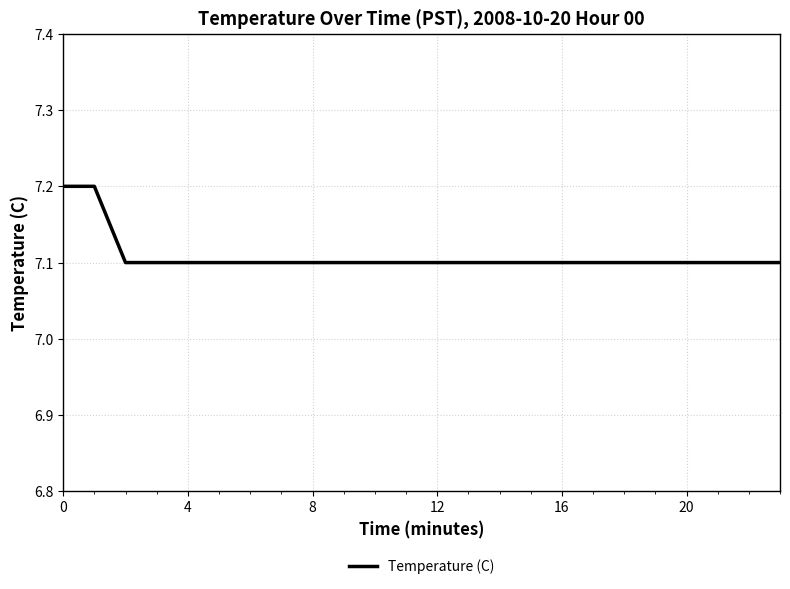

What is the greatest value displayed?

7.2